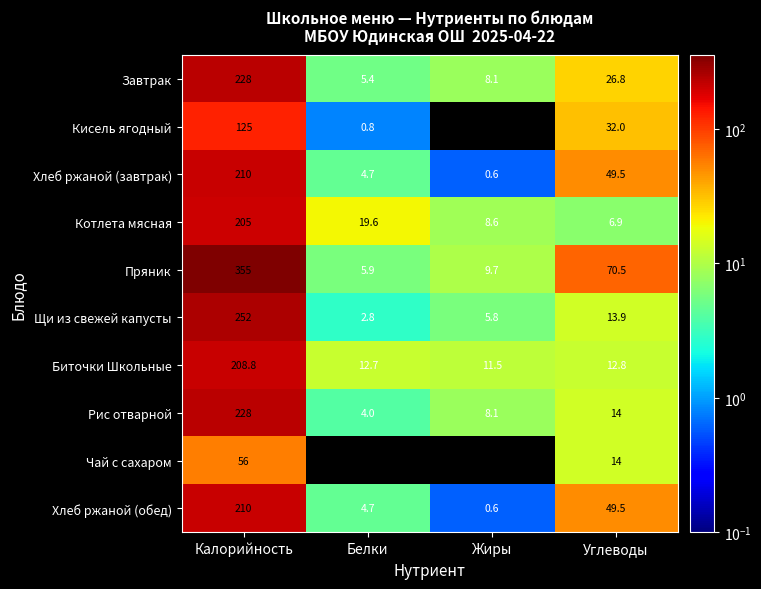

Which series has the largest total across all categories?

Пряник